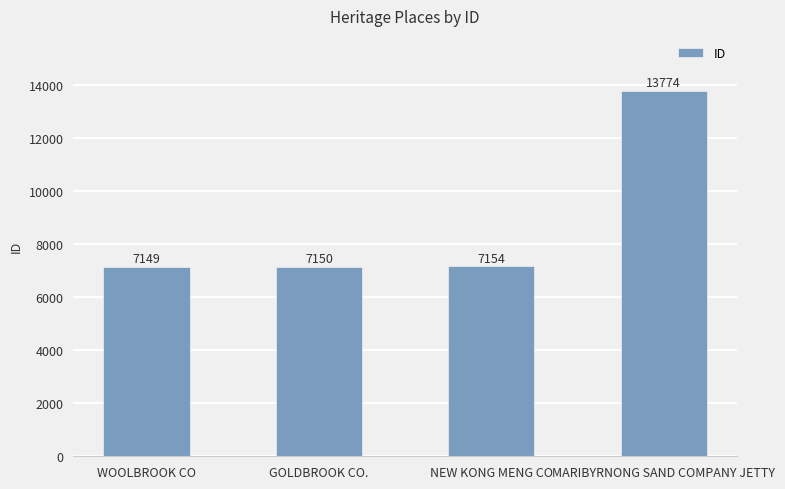

True or false: the data shows 7149 at WOOLBROOK CO.

True